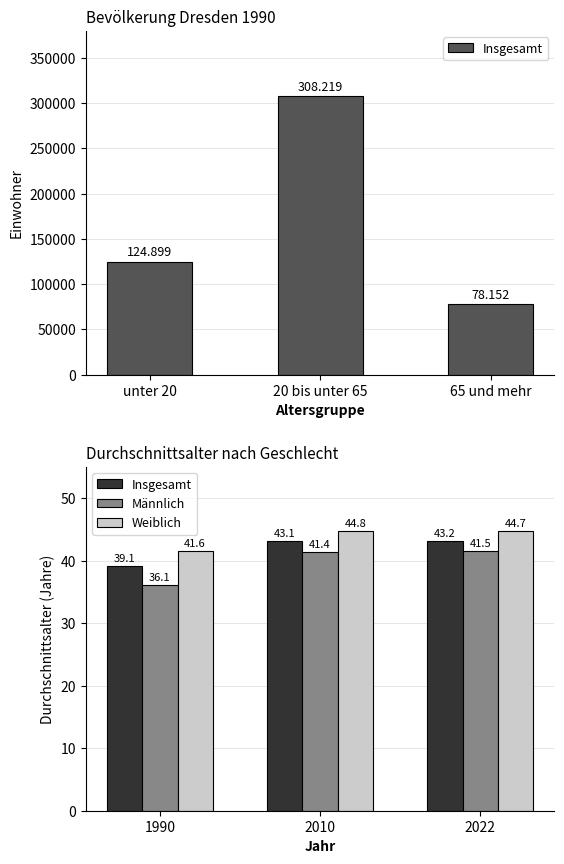

What is the difference between the maximum and minimum values in the Insgesamt series?

4.1